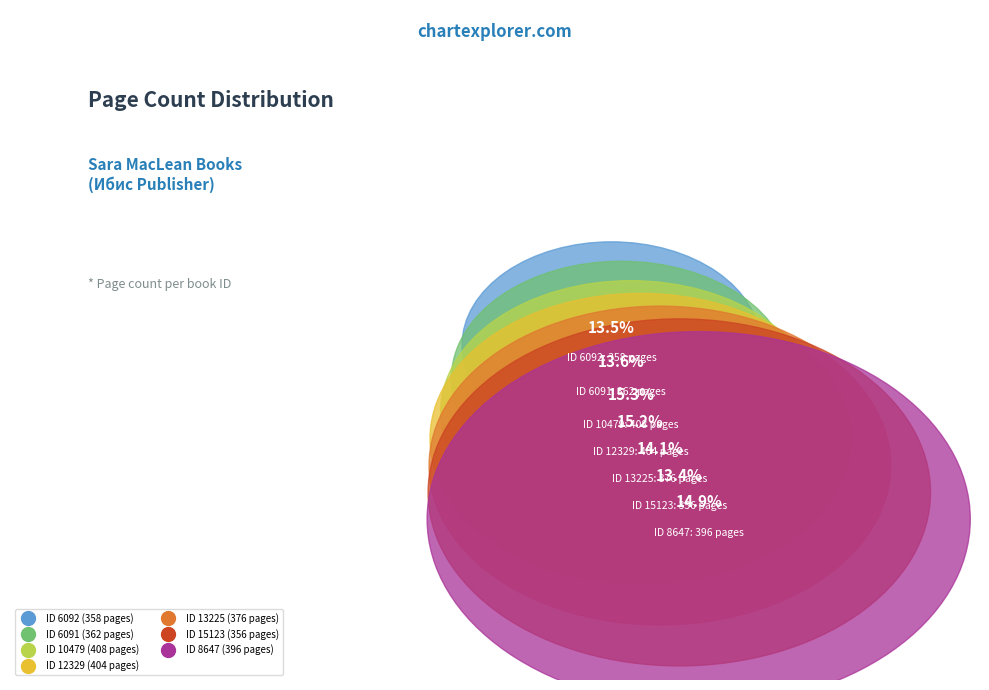

Combined, what portion of the pie is 8647 and 12329?

30.1%